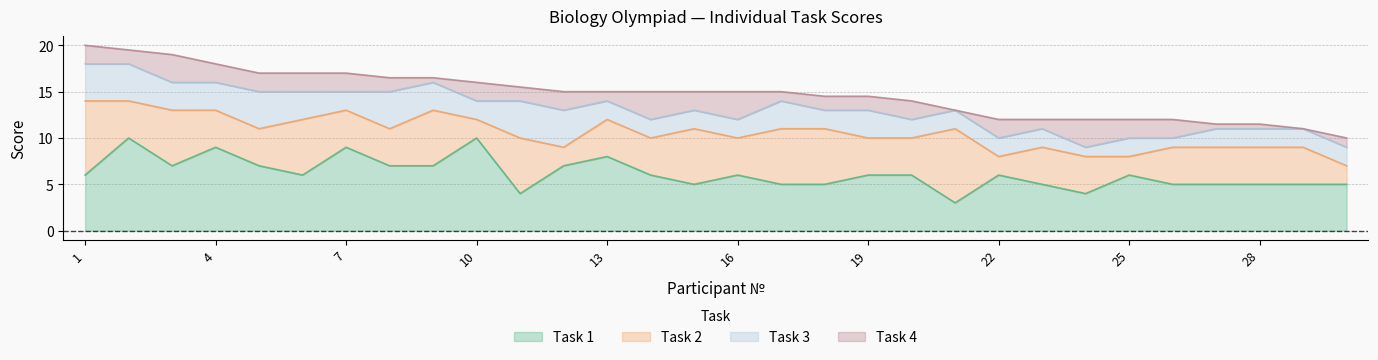

Rank the series by their average value, from lowest to highest.

Task 4, Task 3, Task 2, Task 1